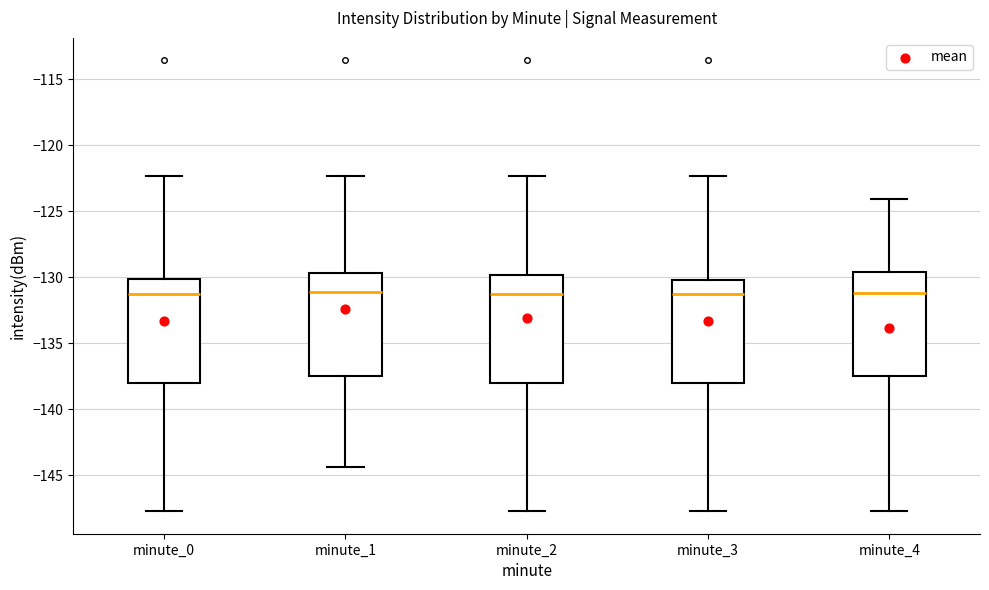

Where does the upper whisker of the box for minute_3 end on the y-axis? The values are not printed on the chart, so give them approximately, as read against the axis.

-122.5